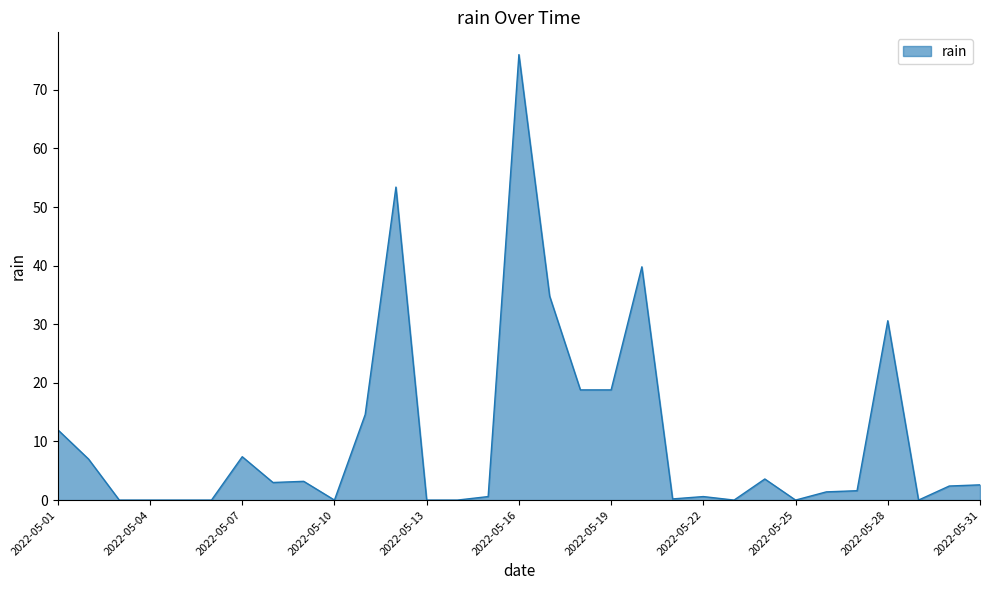

What is the average value?

10.7